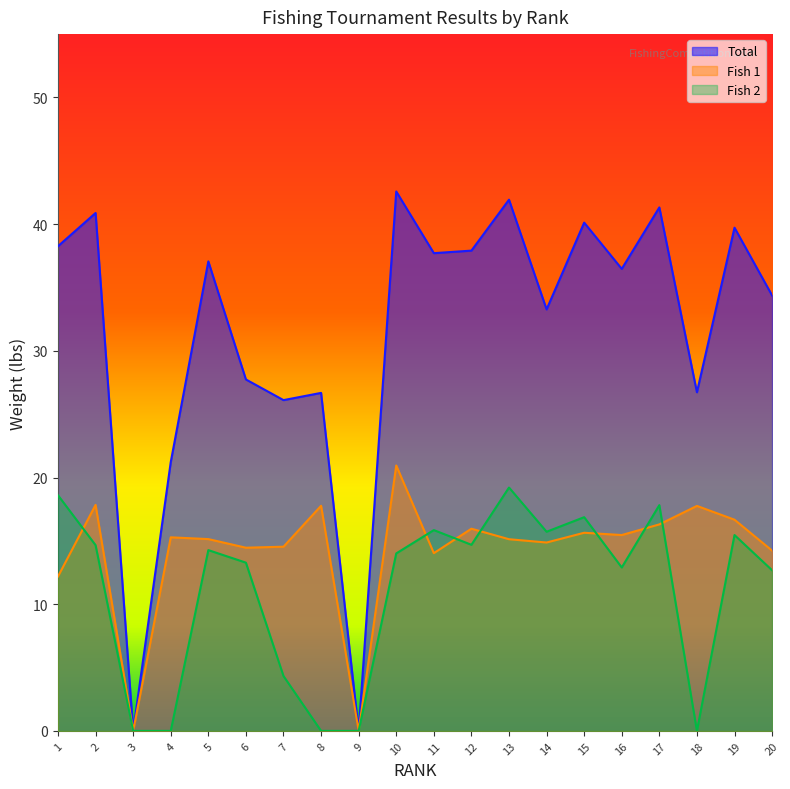

How many interior local valleys does the Fish 1 series have?

6